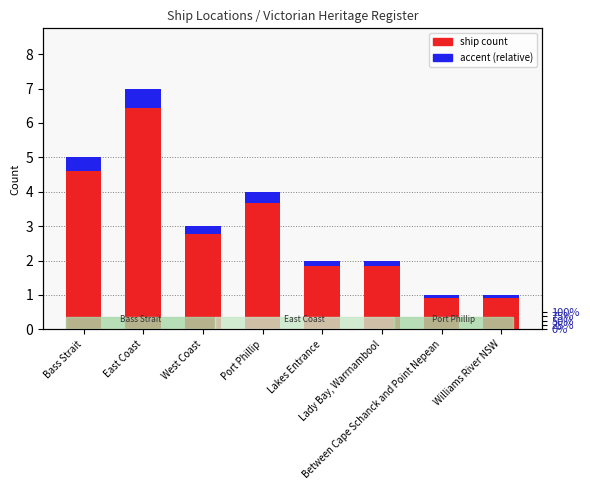

Between Lady Bay, Warrnambool and Port Phillip, which is larger?

Port Phillip